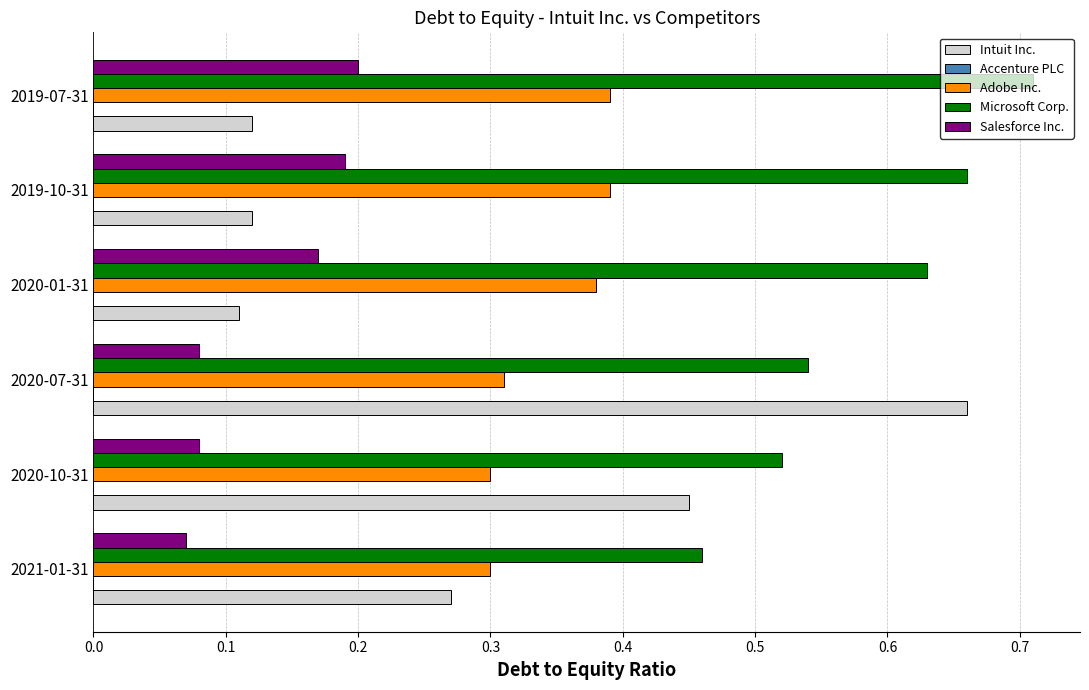

Count the Salesforce Inc. values in the range 0 to 1.

6